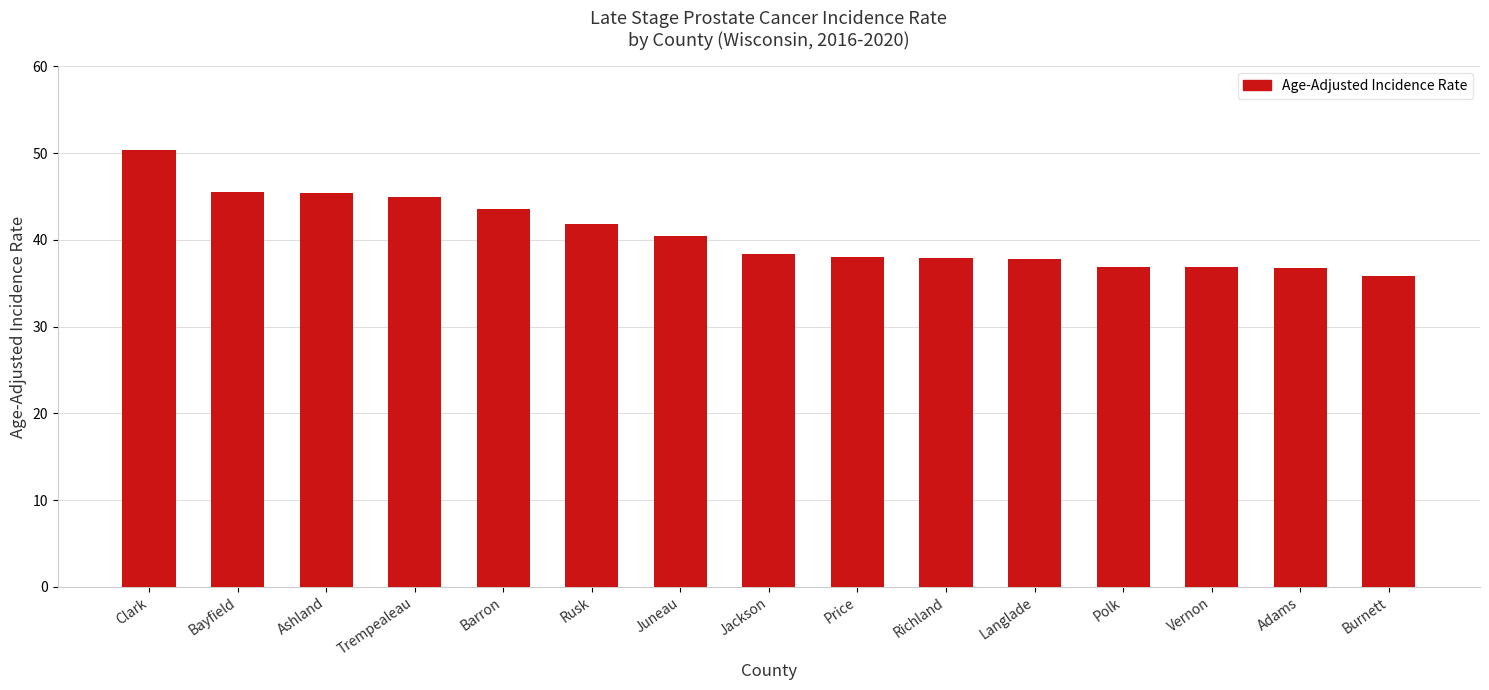

What is the label of the 10th bar from the right?

Rusk